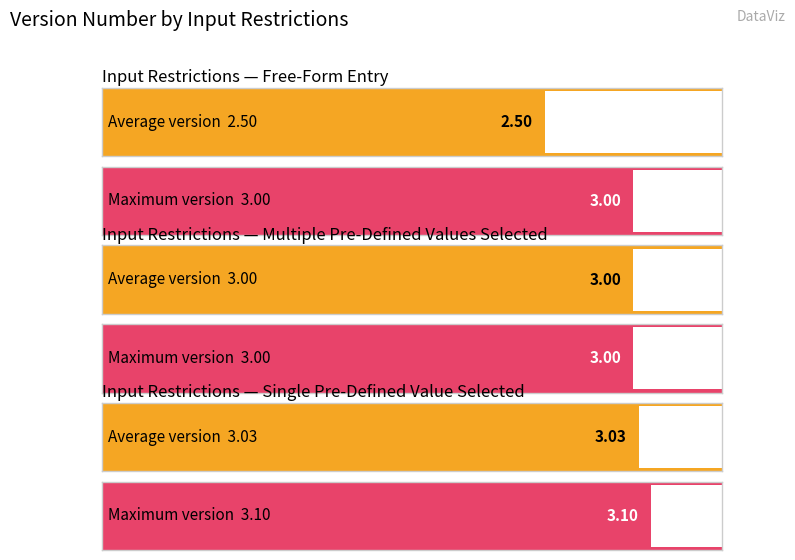

Is it true that Max Version Number equals 4.9 at Multiple Pre-Defined Values Selected?

False